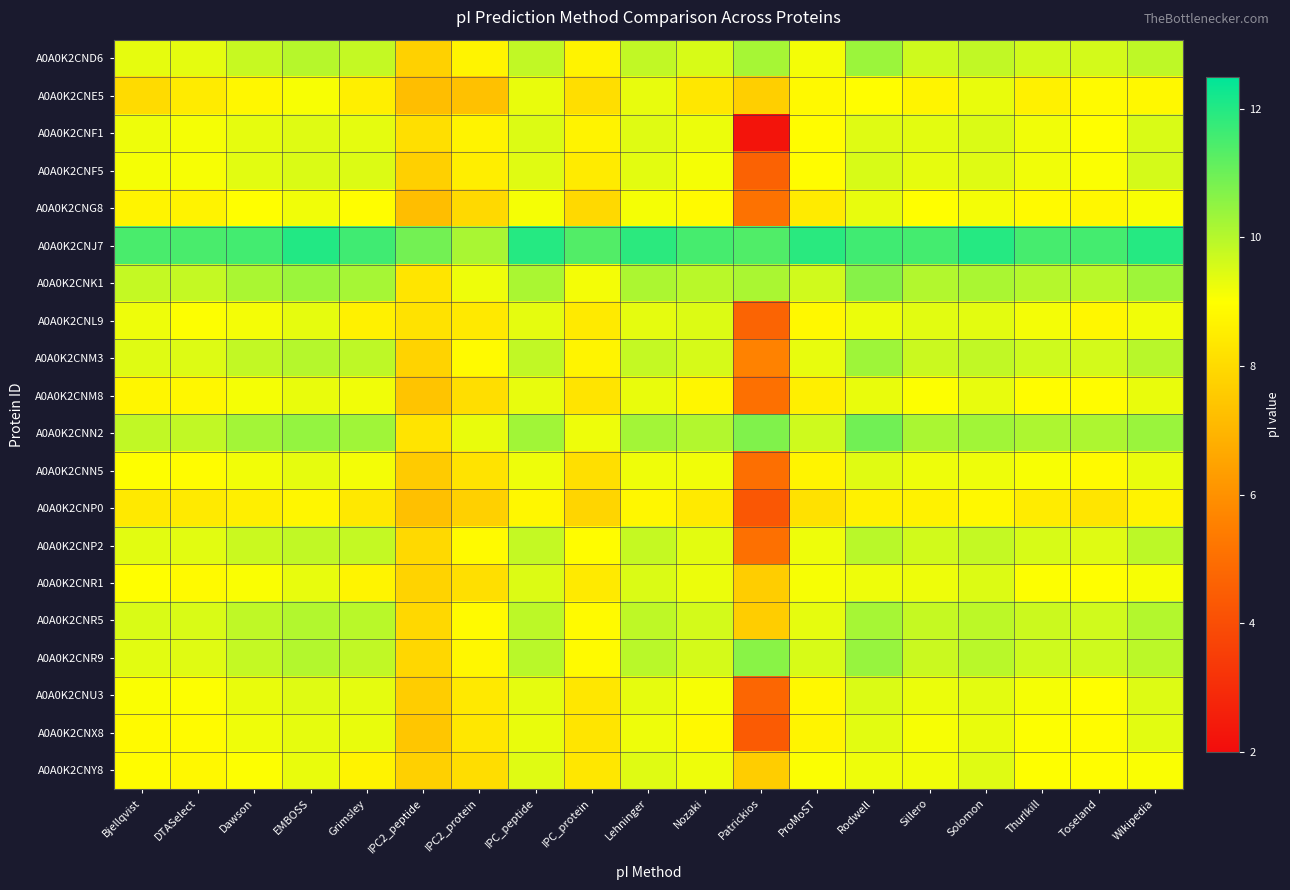

At how many categories does at least one series exceed 5?

19